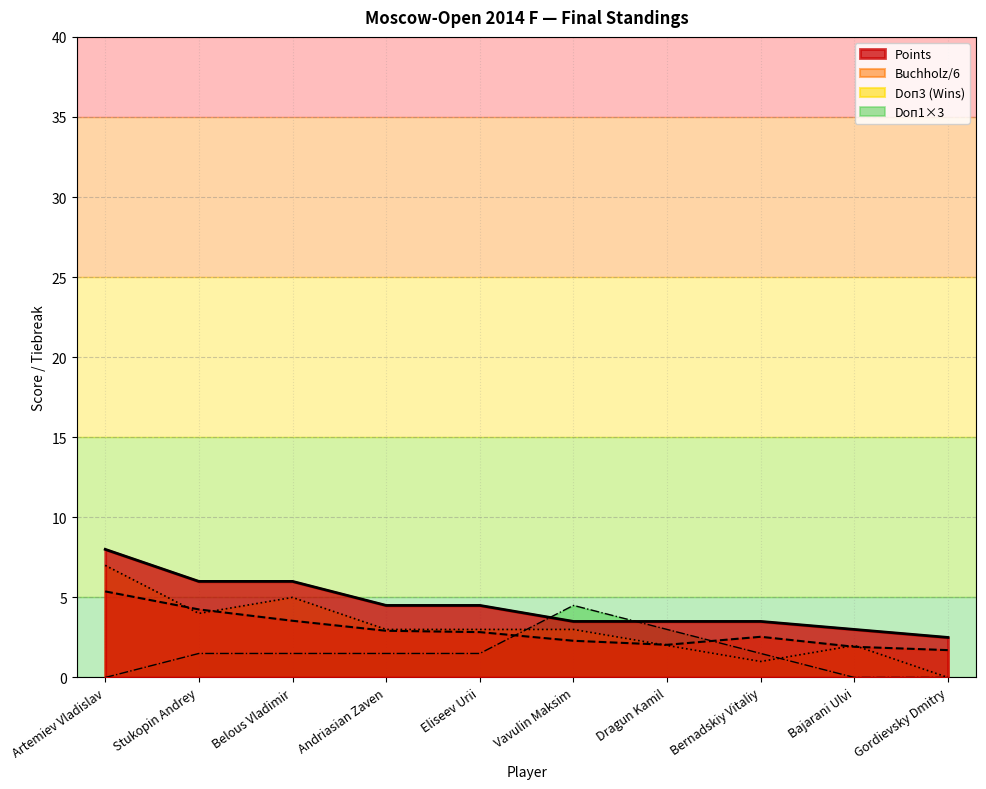

Count the number of data series in this chart.

4